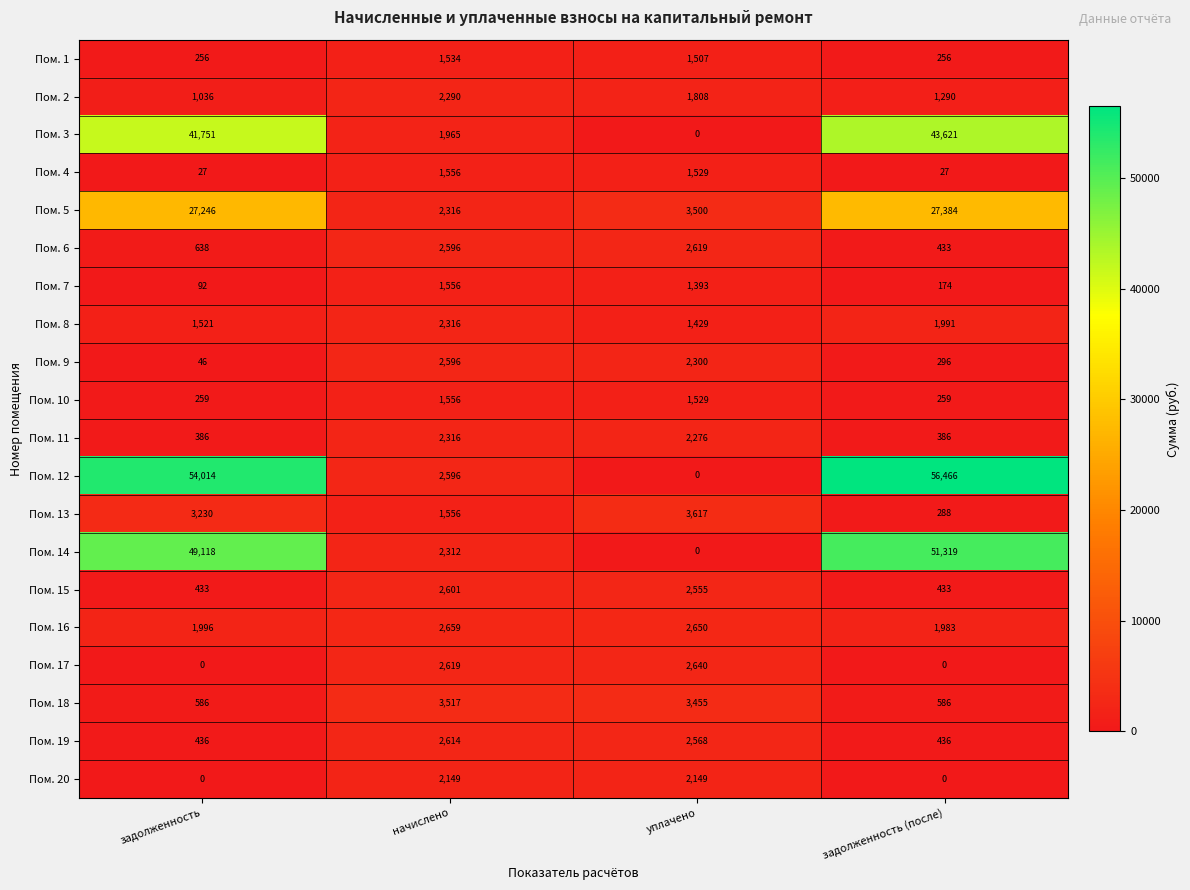

What is the total value across all series at задолженность (после)?

187628